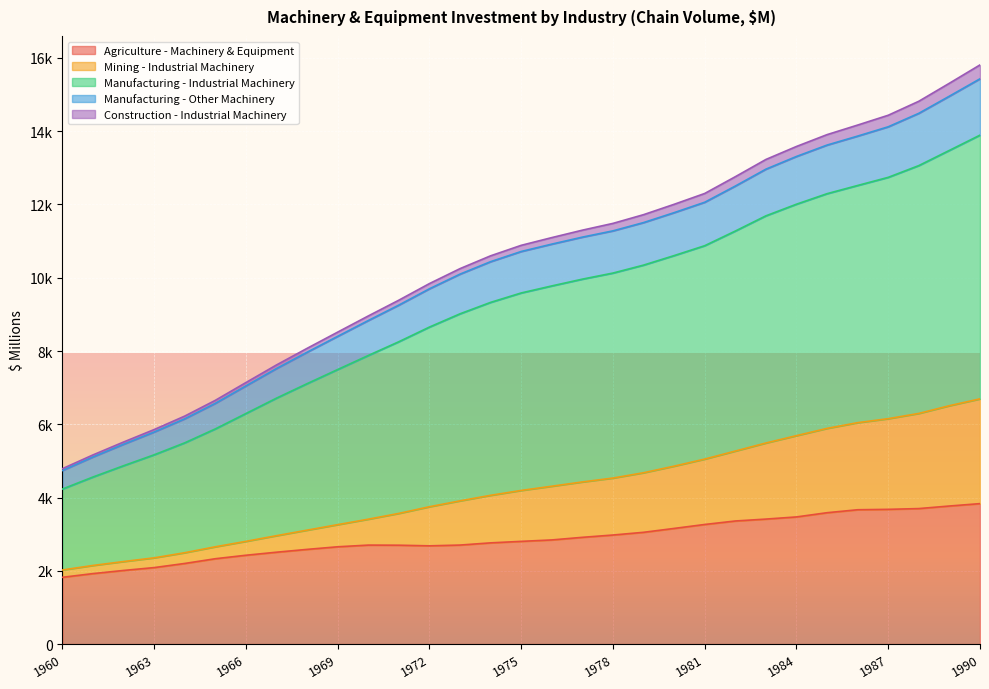

What is the spread (max minus min) of values at 1984?

10113